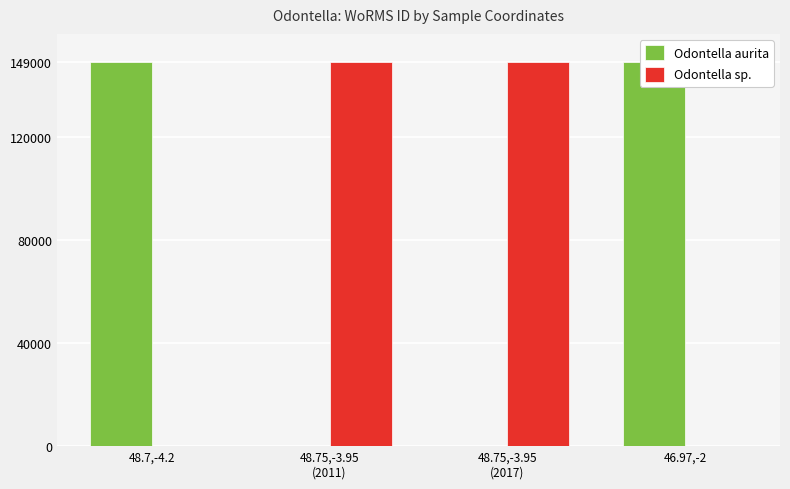

Count the Odontella sp. values in the range 0 to 148963.

4